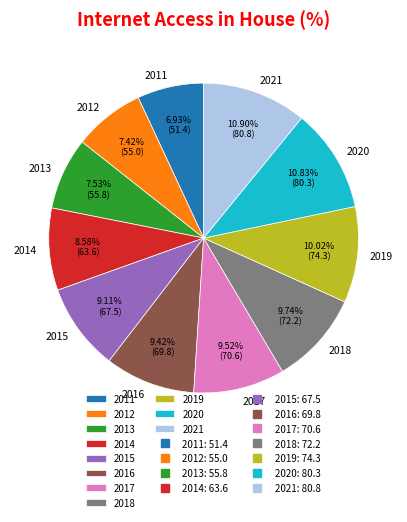

Is there a majority slice in this chart?

No